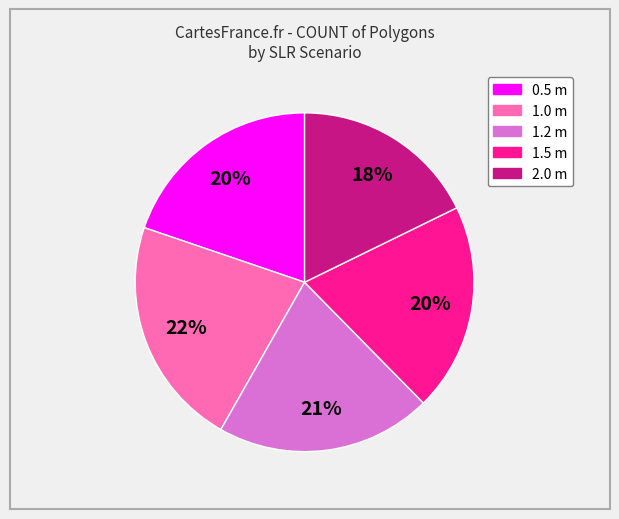

To the nearest percent, what is the average slice percentage?

20%